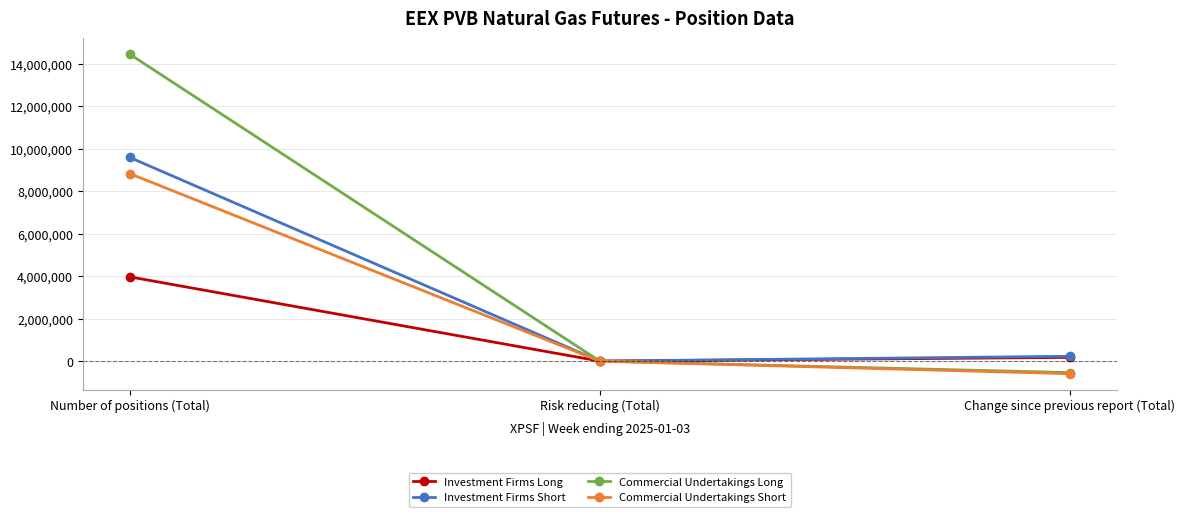

List the series in order of their peak value, lowest first.

Investment Firms Long, Commercial Undertakings Short, Investment Firms Short, Commercial Undertakings Long